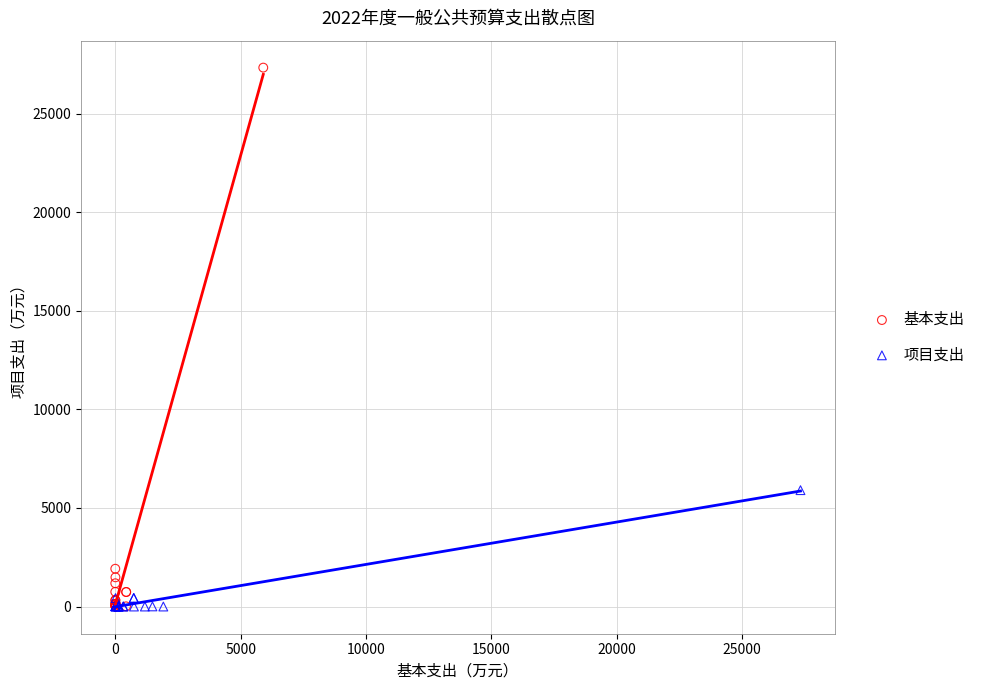

Which series has the widest spread of Y values?

基本支出